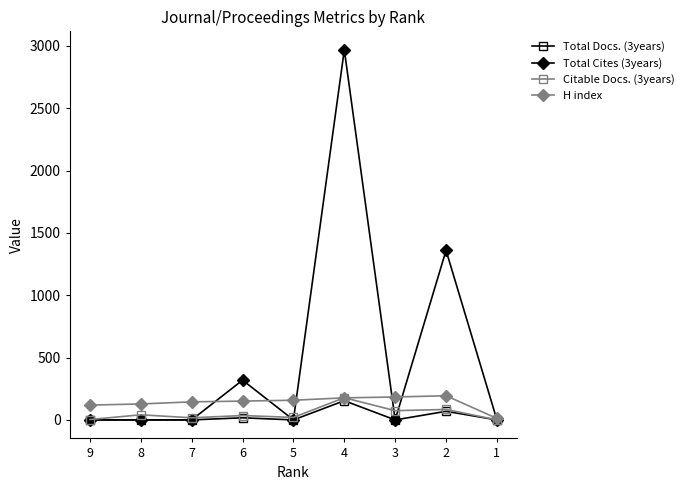

True or false: Total Cites (3years) has more than 0 points higher than both neighbors.

True